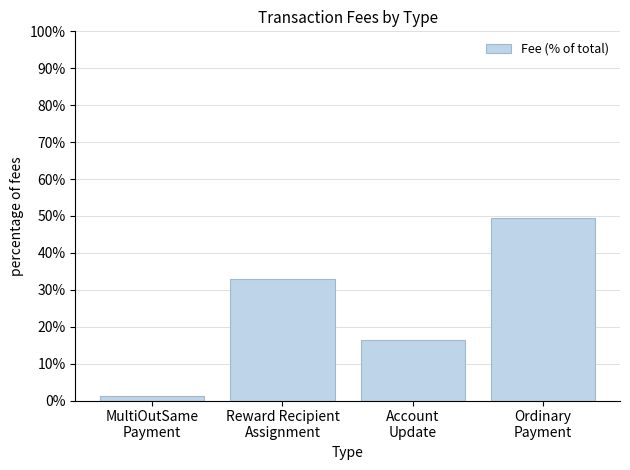

True or false: the data shows 16.5 at Account
Update.

True